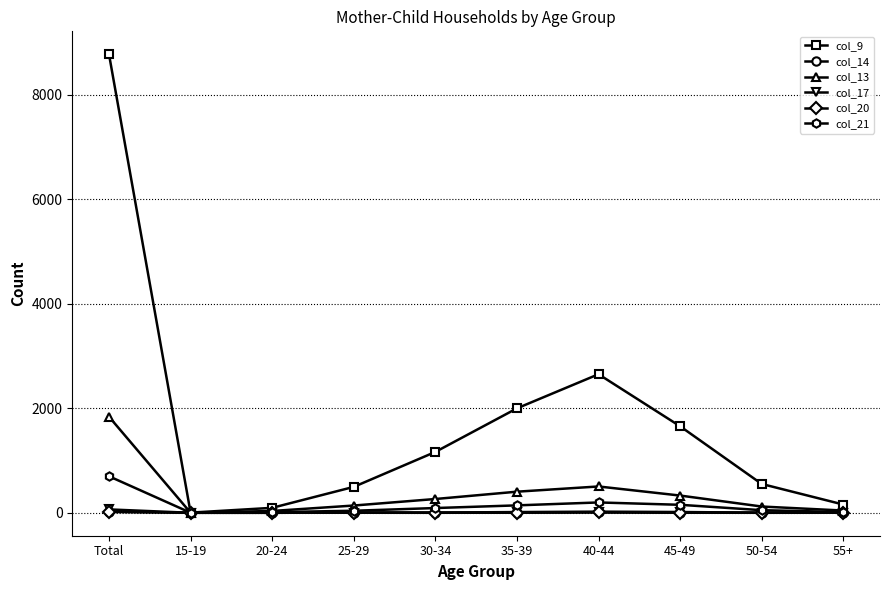

What is the difference between the second highest and second lowest values in the col_9 series?

2557